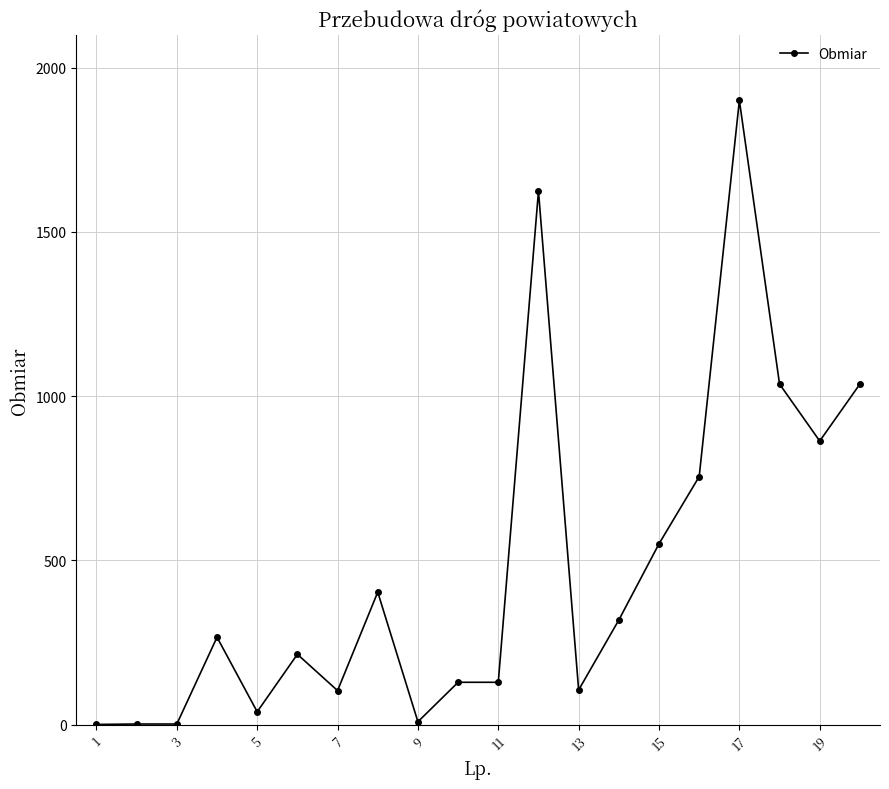

True or false: the data has more than 2 interior local peaks.

True